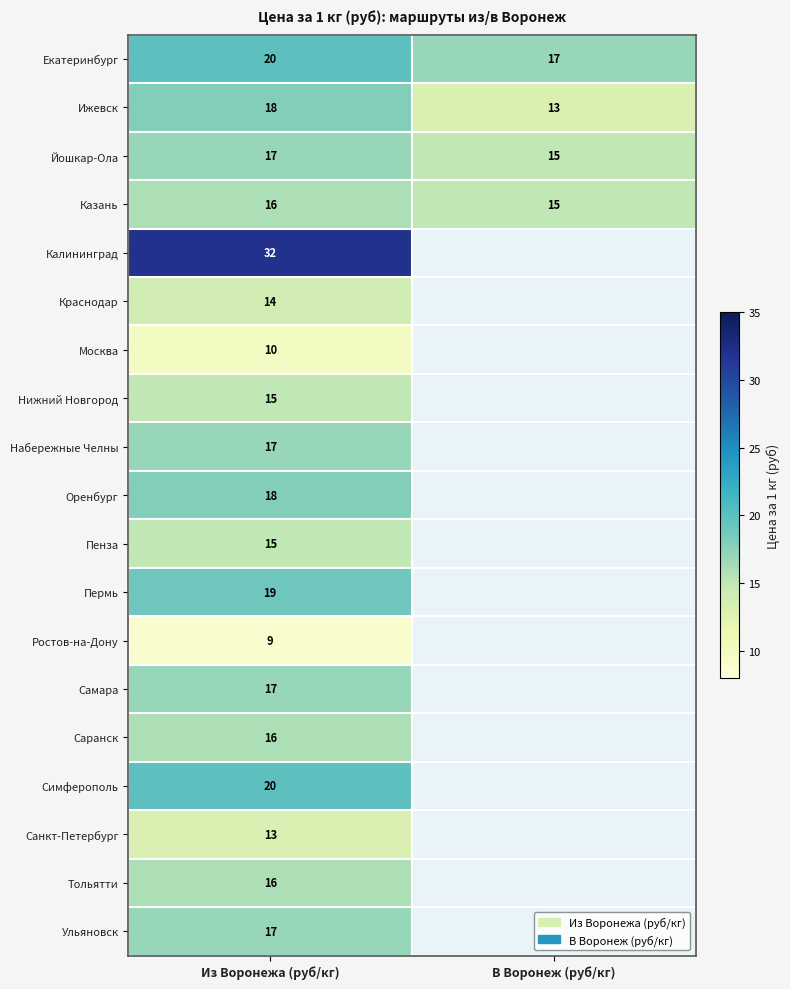

What is the smallest value displayed?

9.0